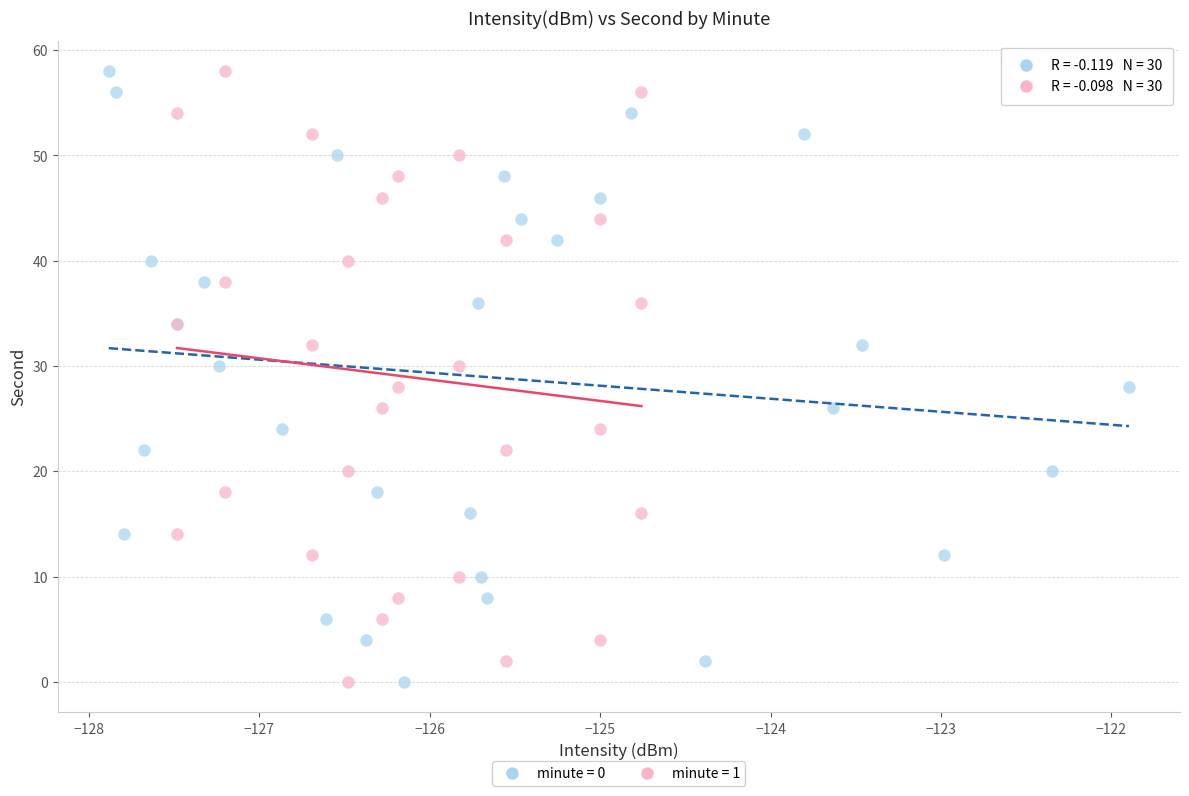

What are all the series names shown in the legend?

minute = 0, minute = 1